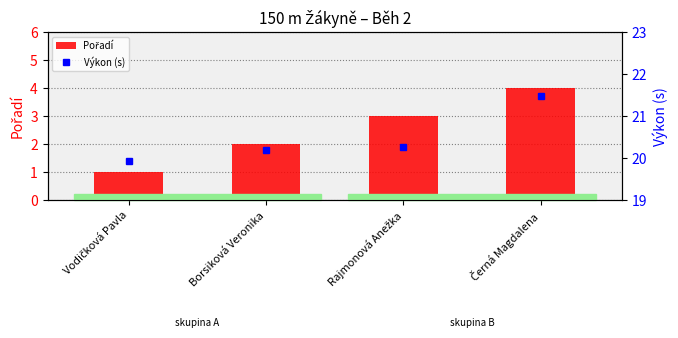

At Černá Magdalena, list the series in order from largest to smallest.

Výkon (s), Pořadí